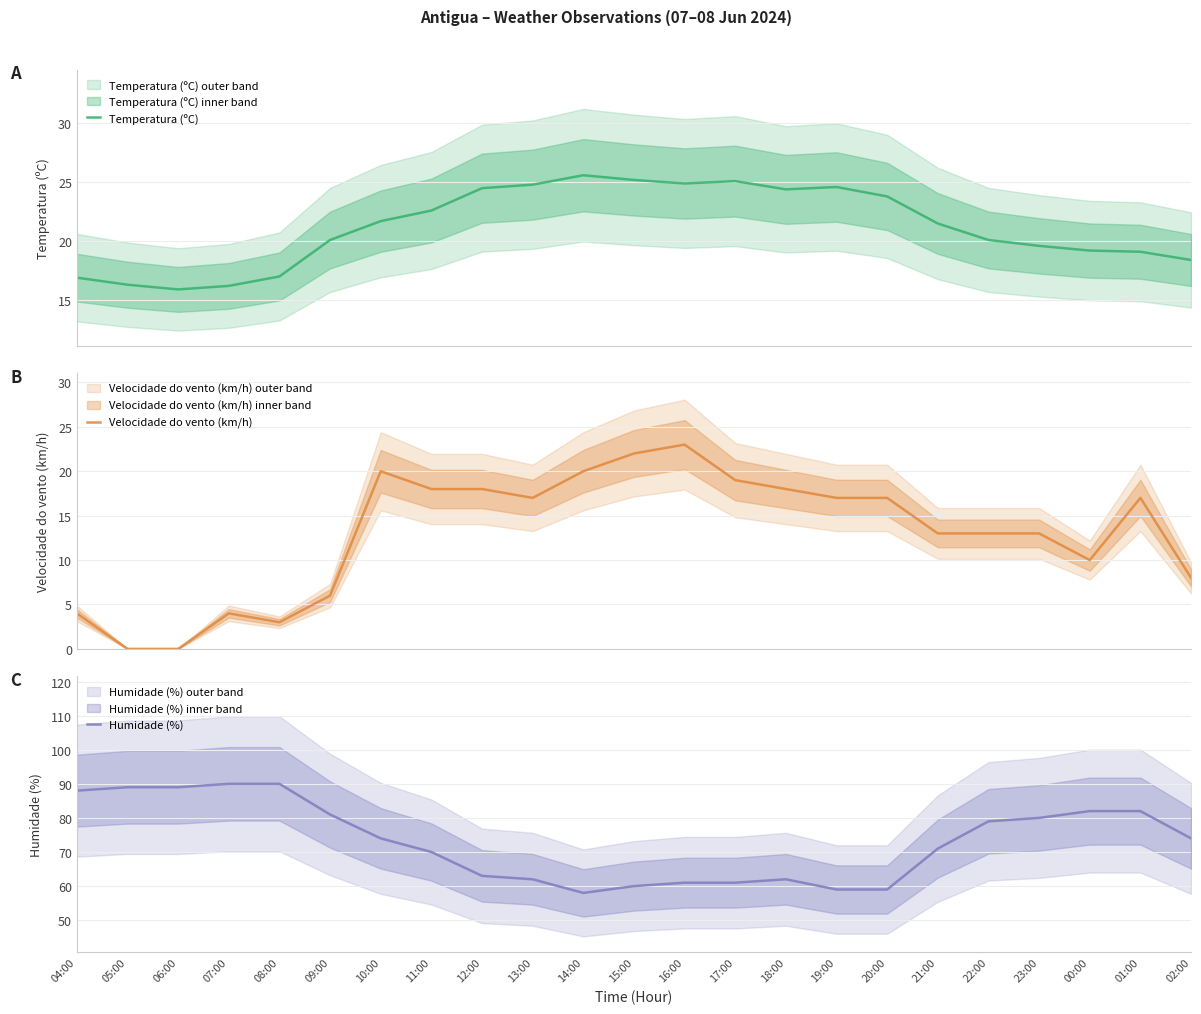

What is the difference between the maximum and minimum values in the Temperatura (ºC) series?

9.7